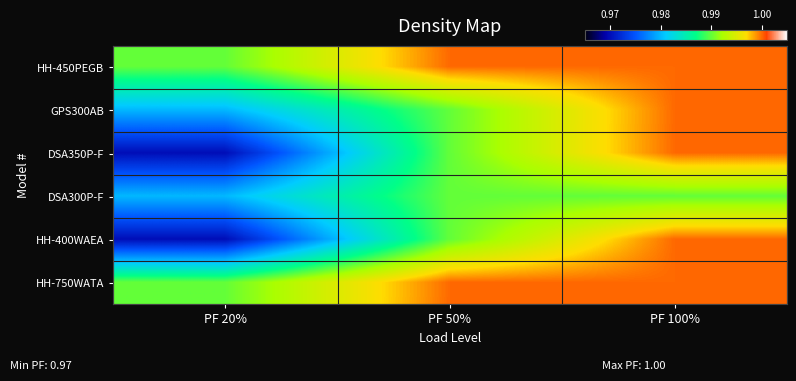

Reading right to left, transcribe all the data shown in this chart.

HH-450PEGB: PF 100%=1.0	PF 50%=1.0	PF 20%=1.0
GPS300AB: PF 100%=1.0	PF 50%=1.0	PF 20%=1.0
DSA350P-F: PF 100%=1.0	PF 50%=1.0	PF 20%=1.0
DSA300P-F: PF 100%=1.0	PF 50%=1.0	PF 20%=1.0
HH-400WAEA: PF 100%=1.0	PF 50%=1.0	PF 20%=1.0
HH-750WATA: PF 100%=1.0	PF 50%=1.0	PF 20%=1.0